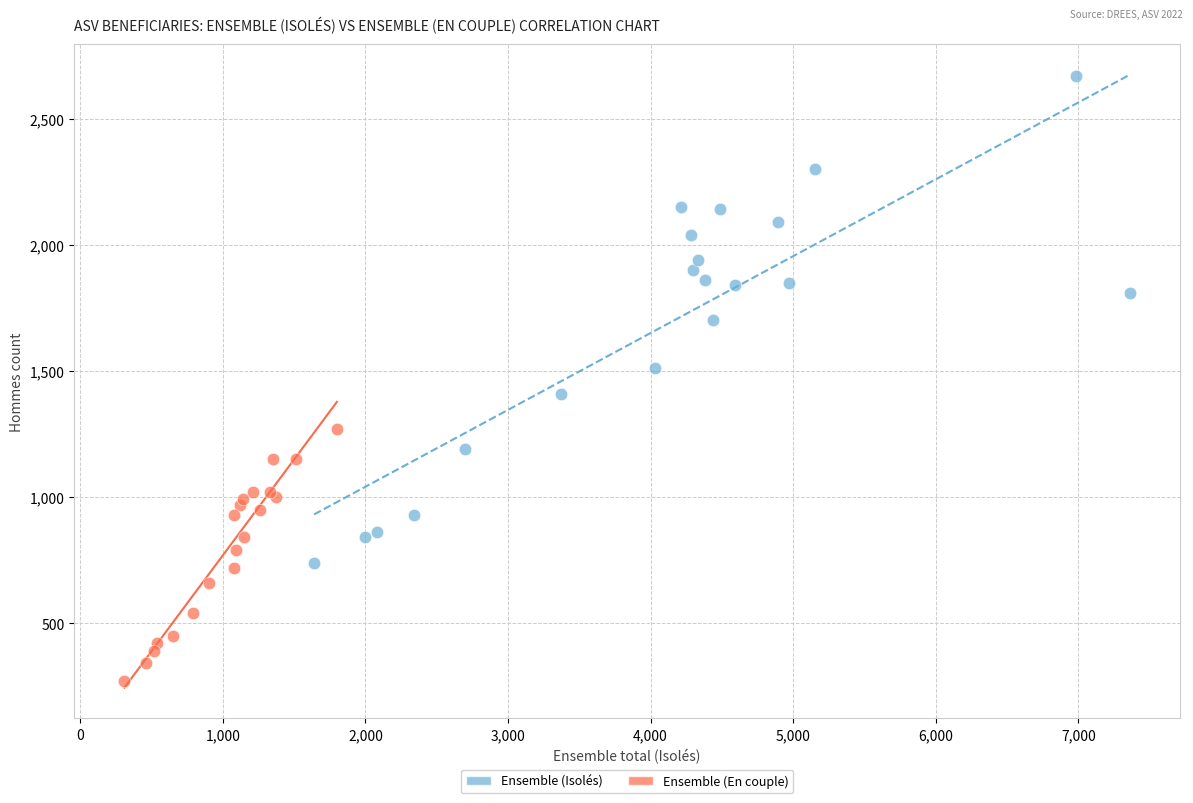

Which series has the widest spread of Y values?

Ensemble (Isolés)